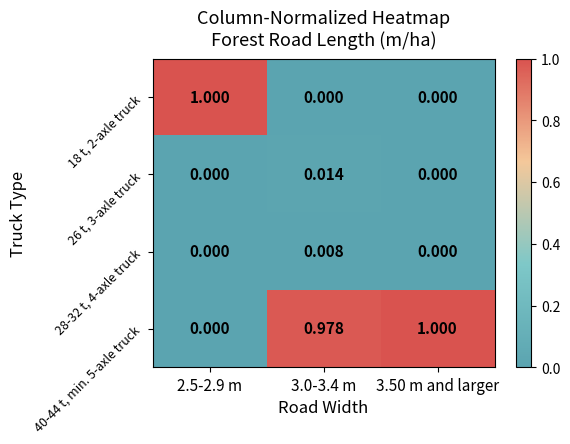

At how many categories does at least one series exceed 0?

3